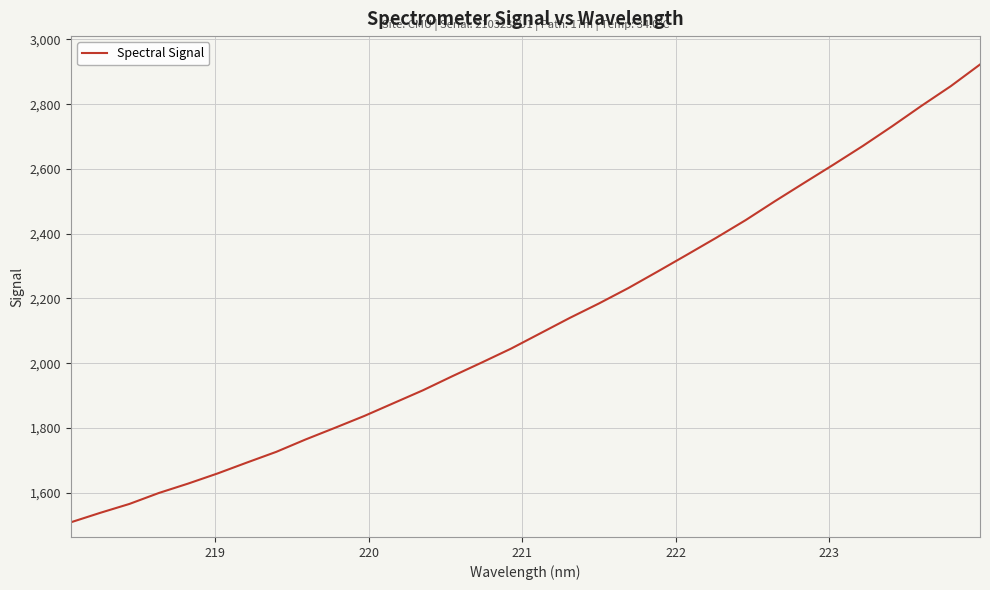

What is the smallest value displayed?

1508.8